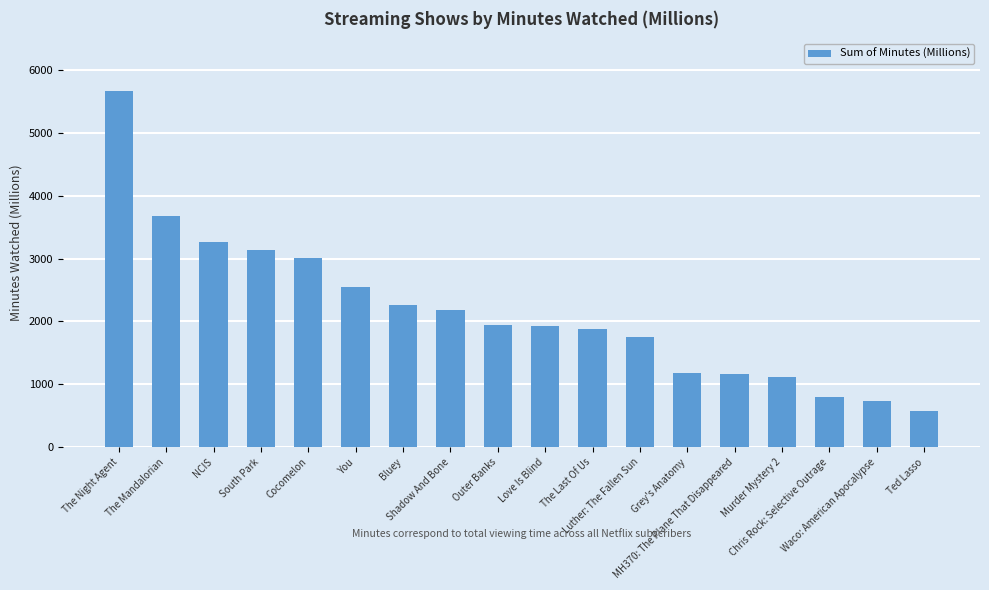

What is the difference between the second highest and minimum values?

3107